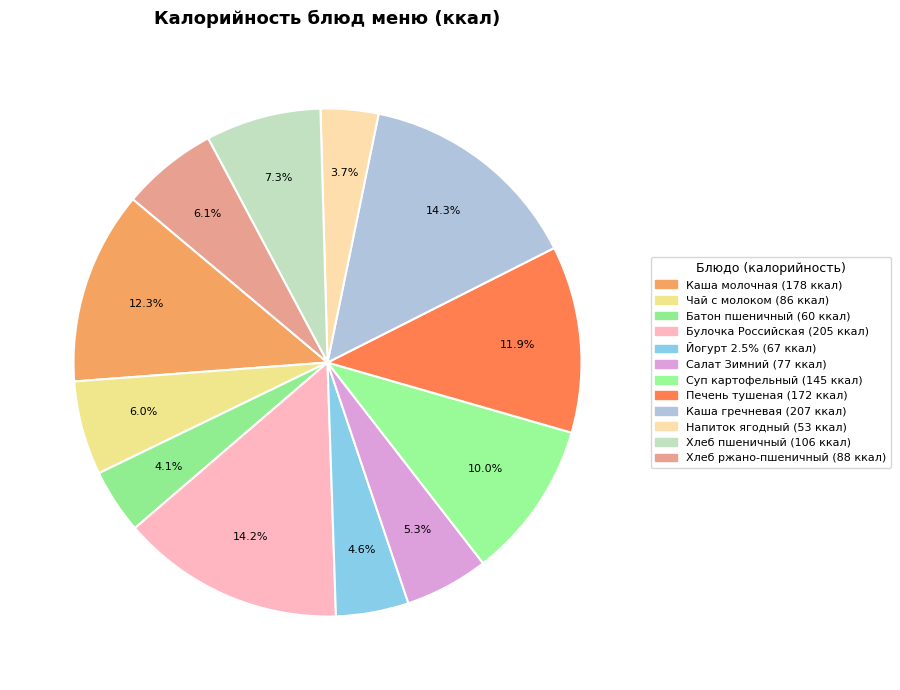

To the nearest percent, what is the average slice percentage?

8%